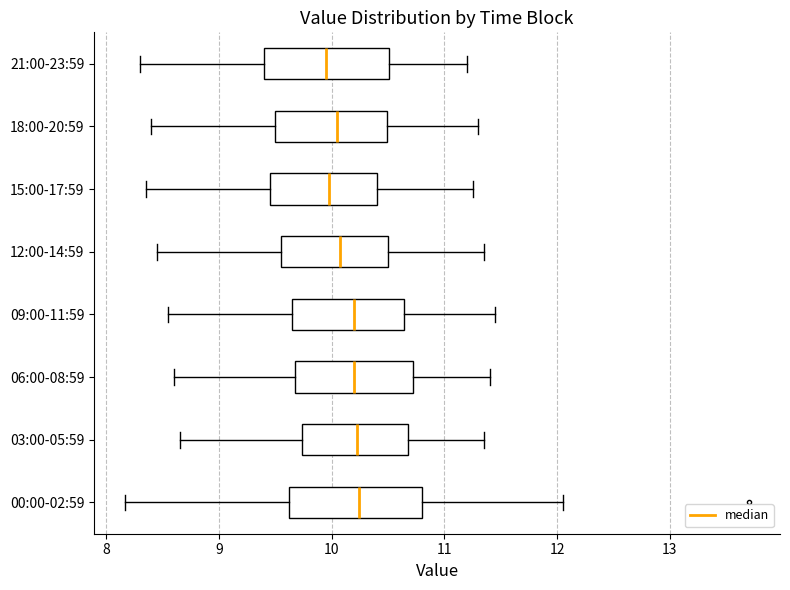

Reading bottom to top, read every box against the x-axis: the position of its median line, the range the box covers, and the ends of its whiskers. The values are not printed on the chart, so give them approximately, as read against the axis.

00:00-02:59: median 10.2, box 9.6 to 10.8, whiskers 8.2 to 12.1
03:00-05:59: median 10.2, box 9.7 to 10.7, whiskers 8.7 to 11.4
06:00-08:59: median 10.2, box 9.7 to 10.7, whiskers 8.6 to 11.4
09:00-11:59: median 10.2, box 9.7 to 10.6, whiskers 8.6 to 11.5
12:00-14:59: median 10.1, box 9.6 to 10.5, whiskers 8.5 to 11.4
15:00-17:59: median 10.0, box 9.5 to 10.4, whiskers 8.4 to 11.3
18:00-20:59: median 10.1, box 9.5 to 10.5, whiskers 8.4 to 11.3
21:00-23:59: median 10.0, box 9.4 to 10.5, whiskers 8.3 to 11.2